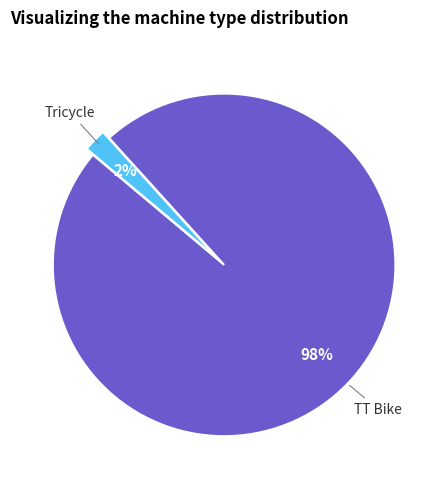

To the nearest percent, what is the difference between the largest and smallest slice percentages?

96%